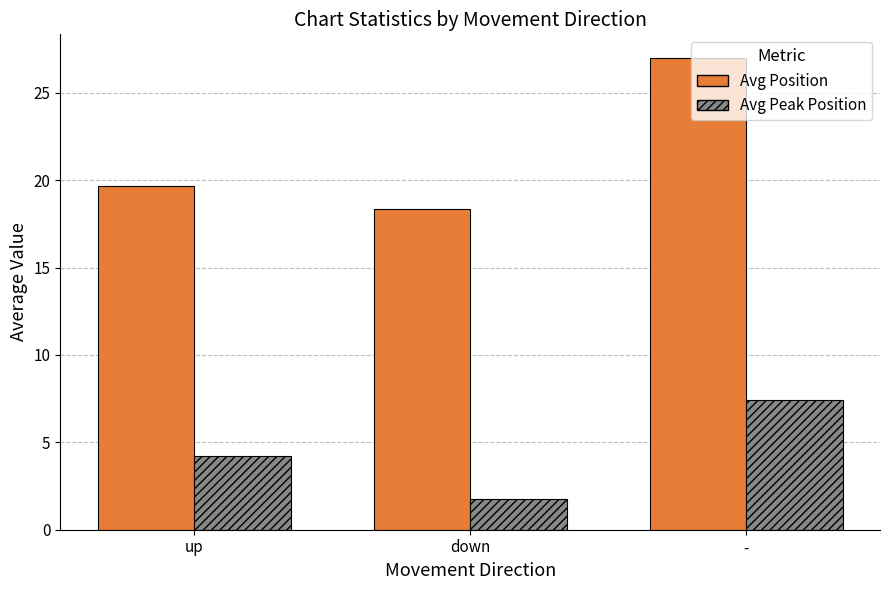

Is the value of Avg Peak Position at - greater than the value of Avg Position at down?

No